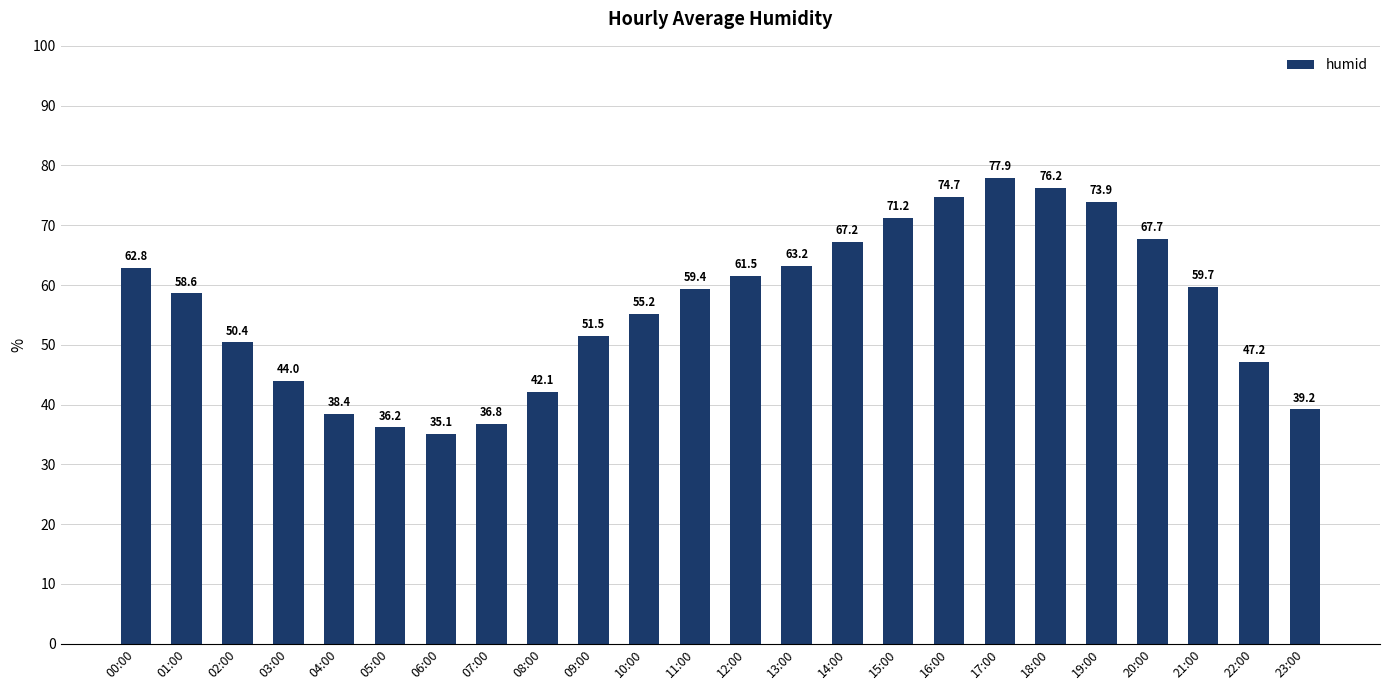

What is the change in value from 07:00 to 19:00?

+37.1